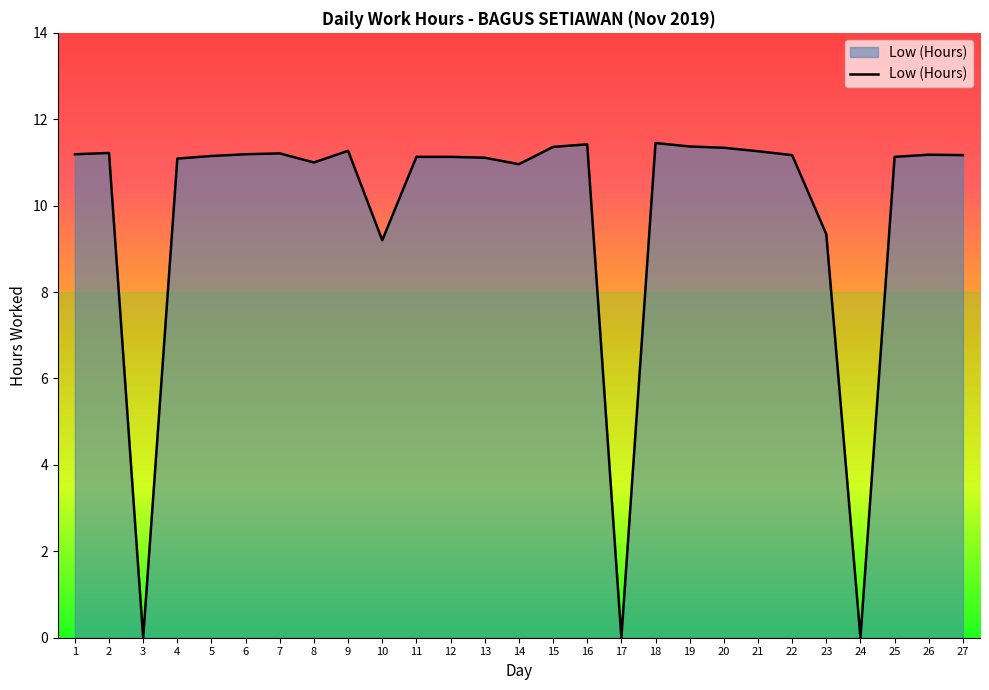

The chart shows a value of 19.0 at 8. True or false?

False